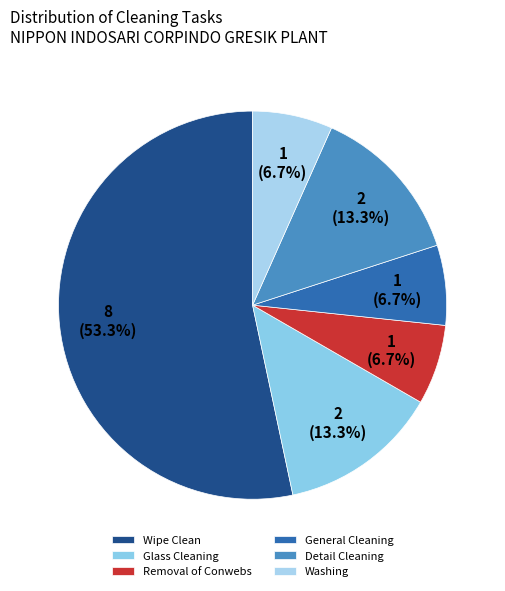

What is the total percentage of Washing and Removal of Conwebs?

13.3%